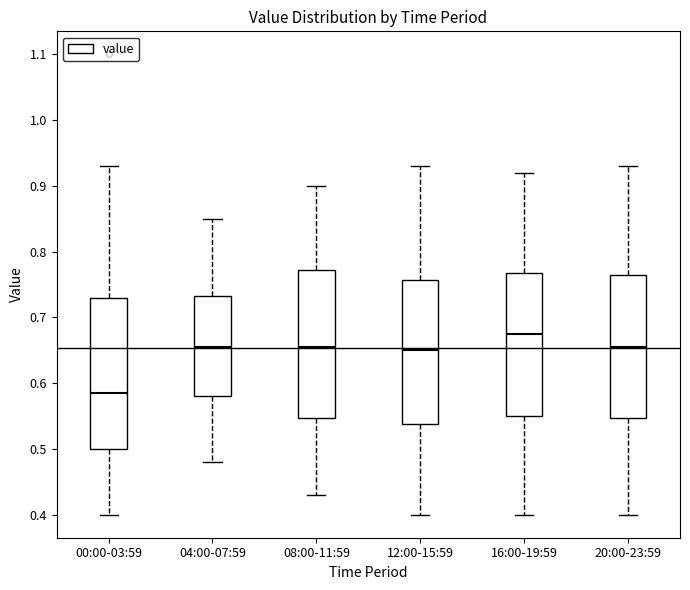

Reading left to right, read every box against the y-axis: the position of its median line, the range the box covers, and the ends of its whiskers. The values are not printed on the chart, so give them approximately, as read against the axis.

00:00-03:59: median 0.59, box 0.50 to 0.73, whiskers 0.40 to 0.93
04:00-07:59: median 0.66, box 0.58 to 0.73, whiskers 0.48 to 0.85
08:00-11:59: median 0.66, box 0.55 to 0.77, whiskers 0.43 to 0.90
12:00-15:59: median 0.65, box 0.54 to 0.76, whiskers 0.40 to 0.93
16:00-19:59: median 0.68, box 0.55 to 0.77, whiskers 0.40 to 0.92
20:00-23:59: median 0.66, box 0.55 to 0.77, whiskers 0.40 to 0.93